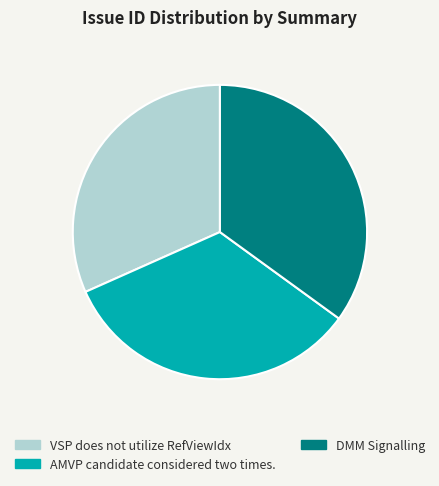

Which category has the smallest portion of the pie?

VSP does not utilize RefViewIdx